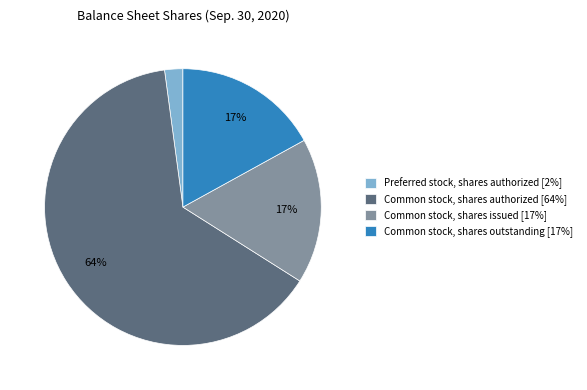

What is the ratio of the value at Common stock, shares issued [17%] to the value at Common stock, shares outstanding [17%]?

1.0